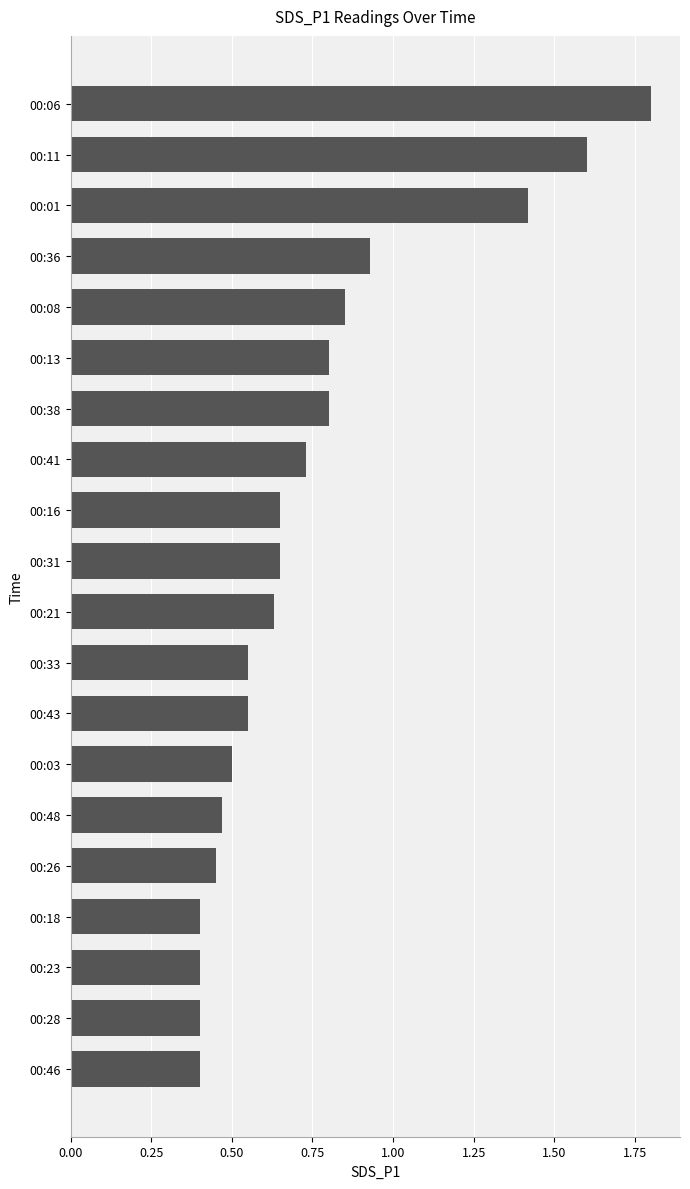

What is the difference between the values at 00:13 and 00:28?

0.4